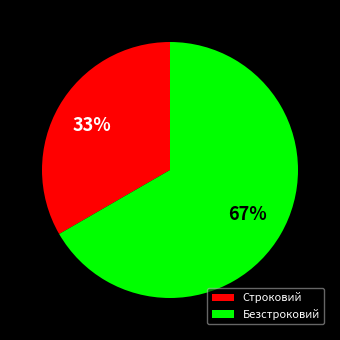

How many segments does this pie chart have?

2